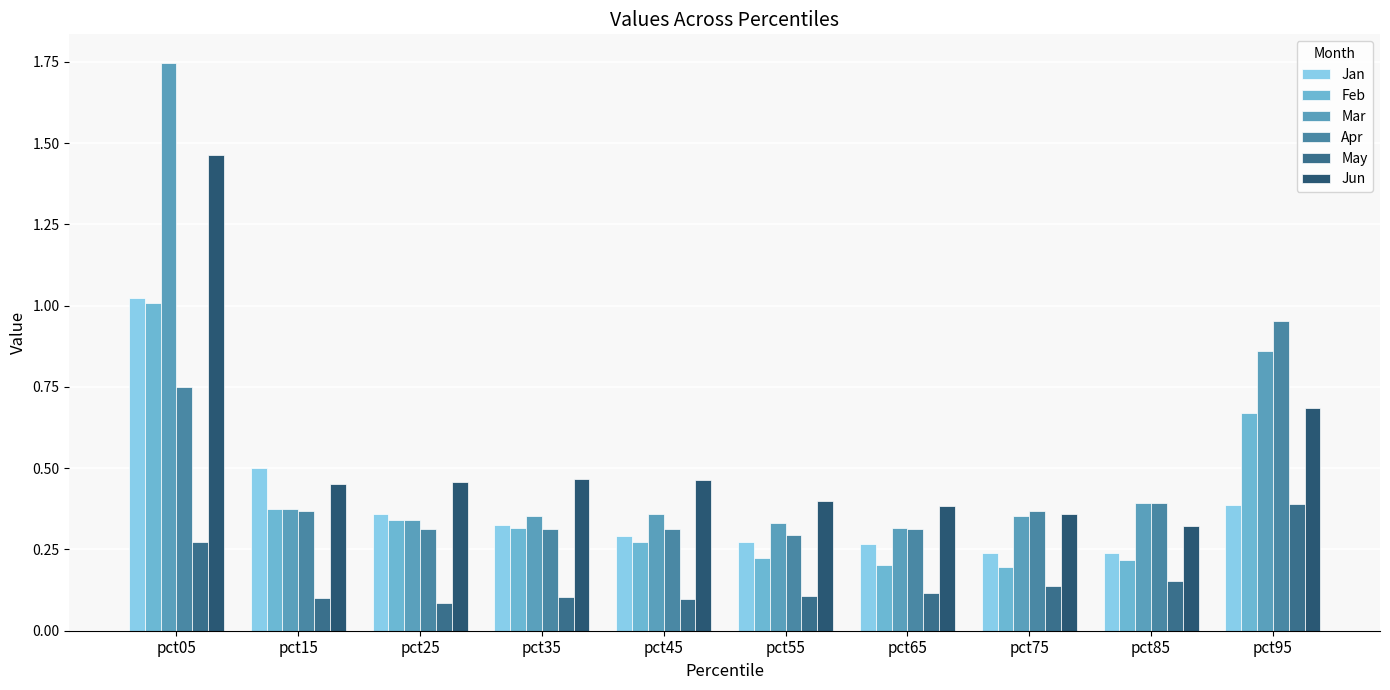

At pct45, list the series in order from smallest to largest.

May, Feb, Jan, Apr, Mar, Jun